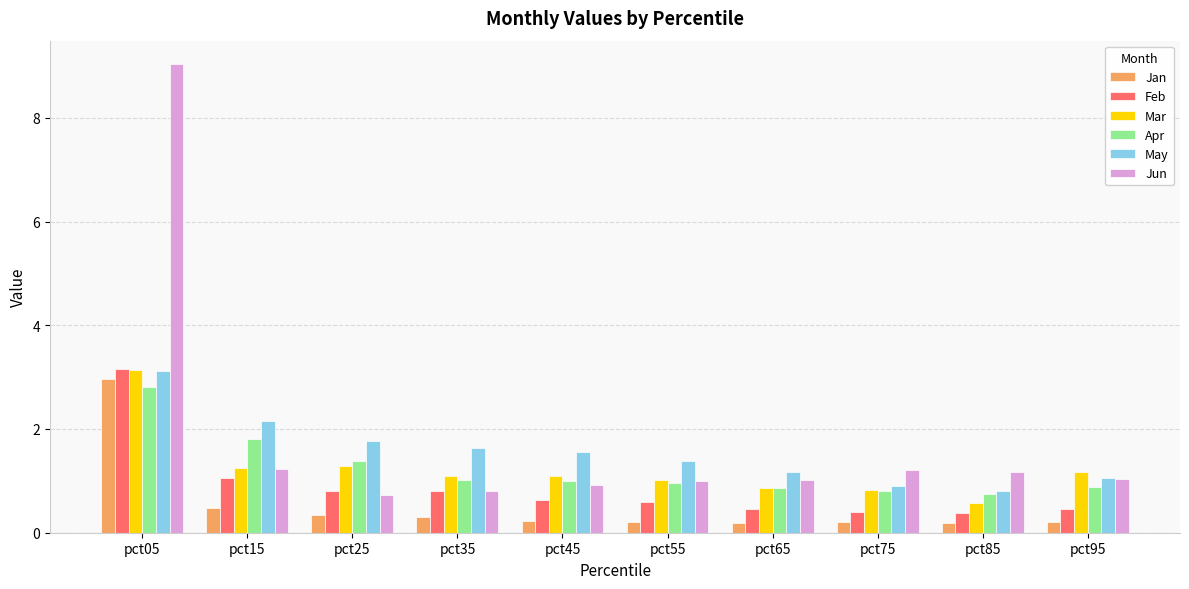

What is the spread (max minus min) of values at pct05?

6.2